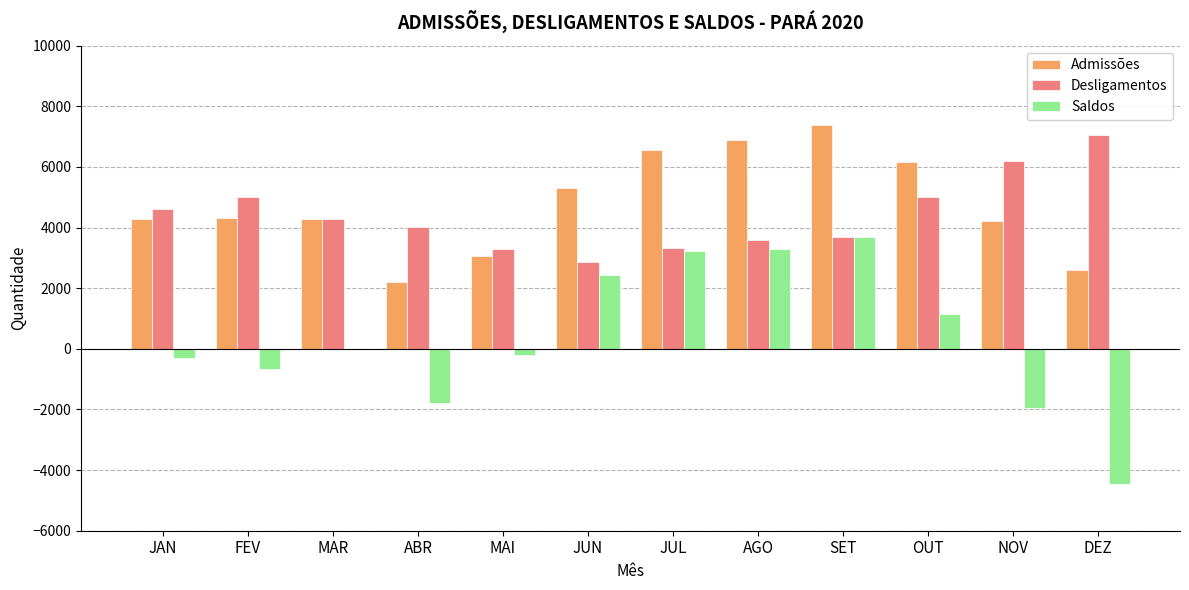

What is the sum of all Admissões values?

57361